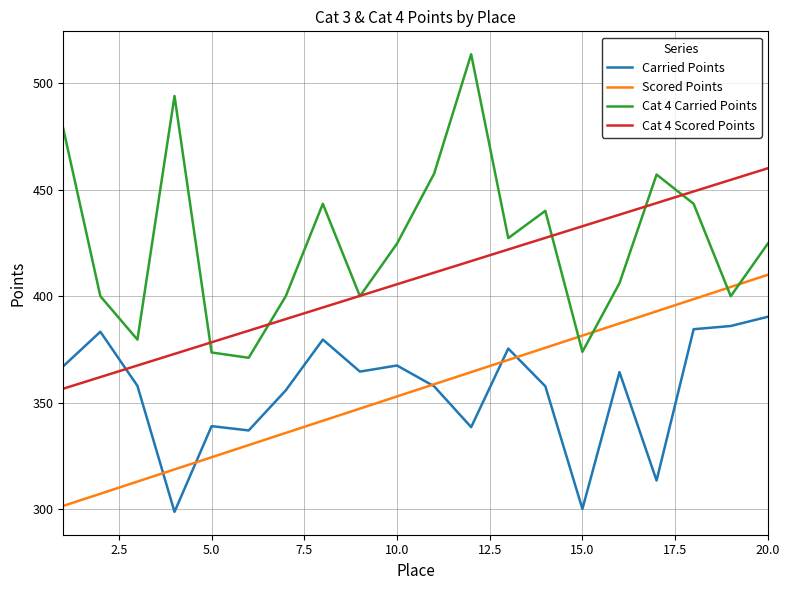

Rank the series by their maximum value, from highest to lowest.

Cat 4 Carried Points, Cat 4 Scored Points, Scored Points, Carried Points